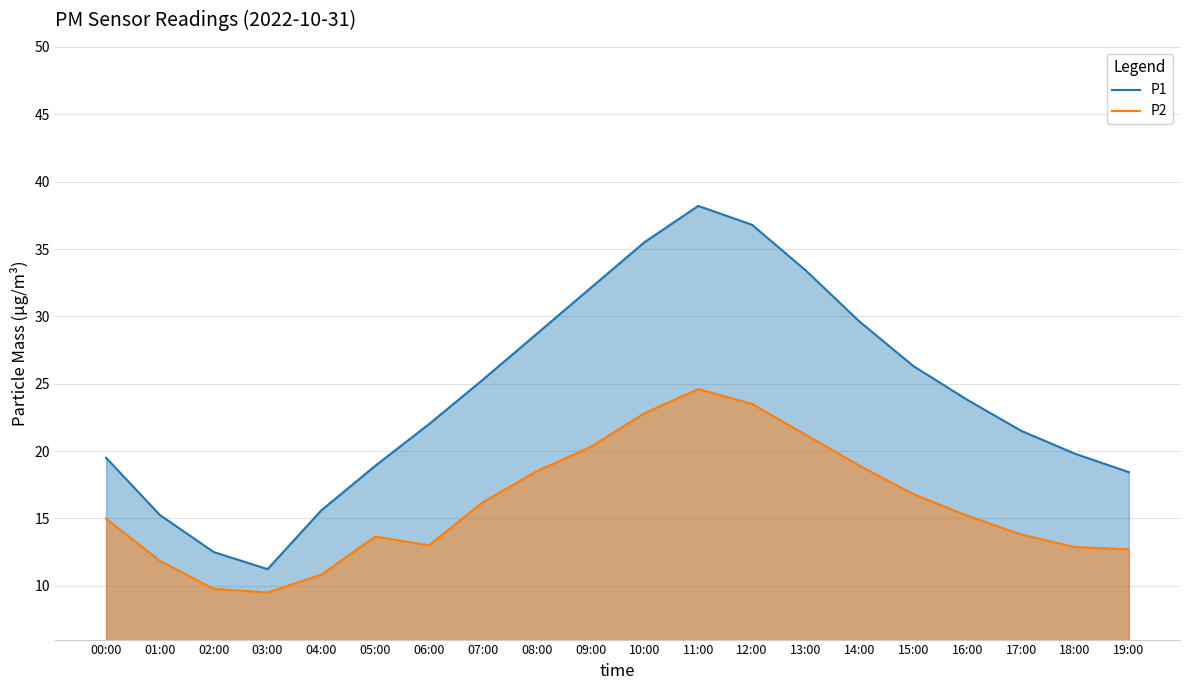

Which has a higher value, 07:00 or 19:00?

07:00